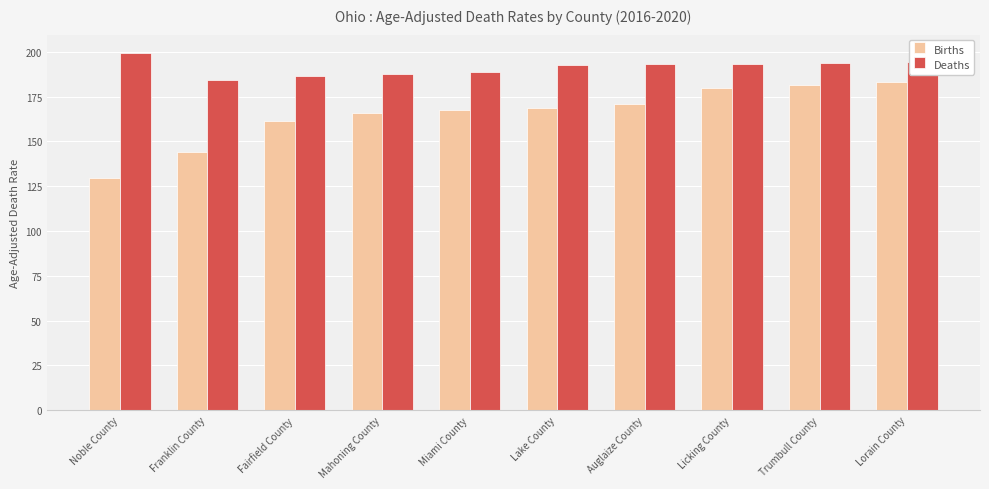

At which label does Deaths first exceed 193?

Noble County